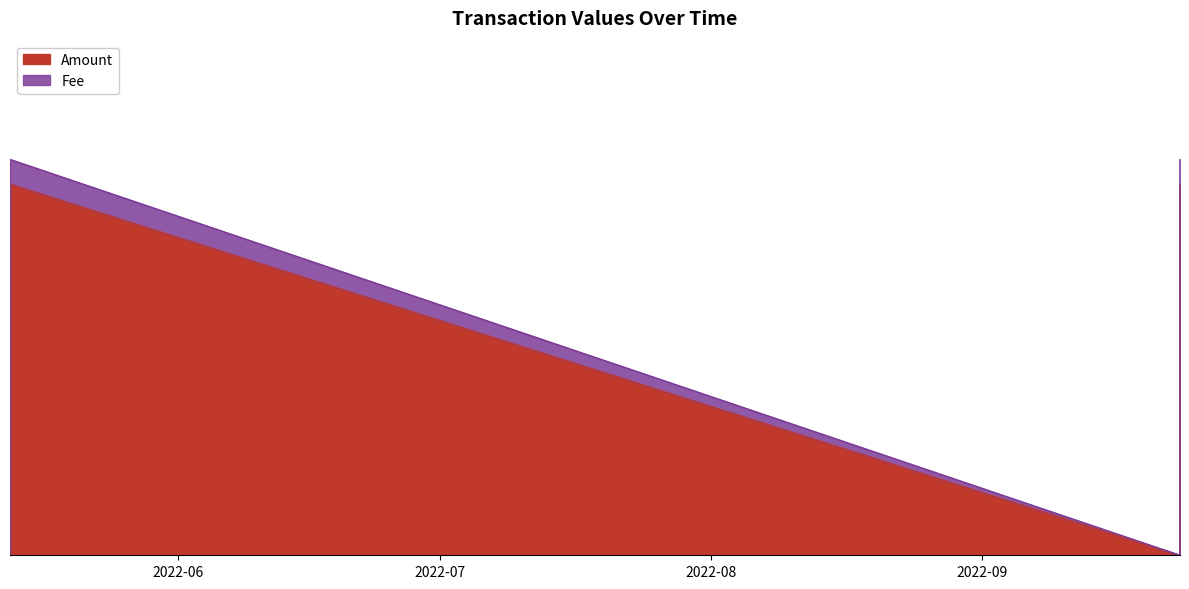

At which category is the sum across all series the highest?

2022-05-12 18:26:48